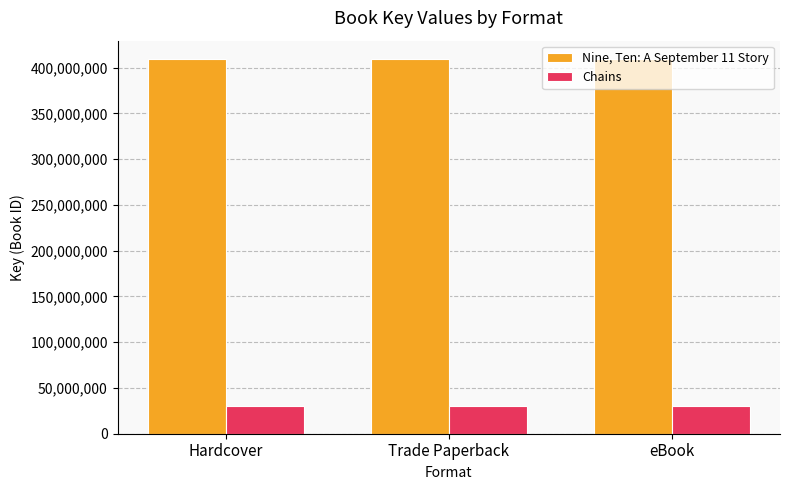

What is the label of the 2nd bar from the right?

Trade Paperback